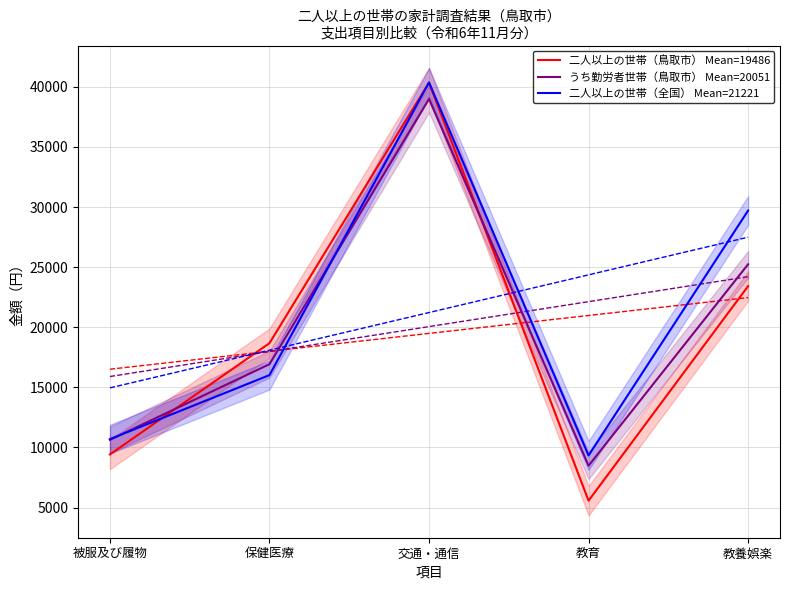

Which category has the lowest value in the うち勤労者世帯（鳥取市） Mean=20051 series?

教育